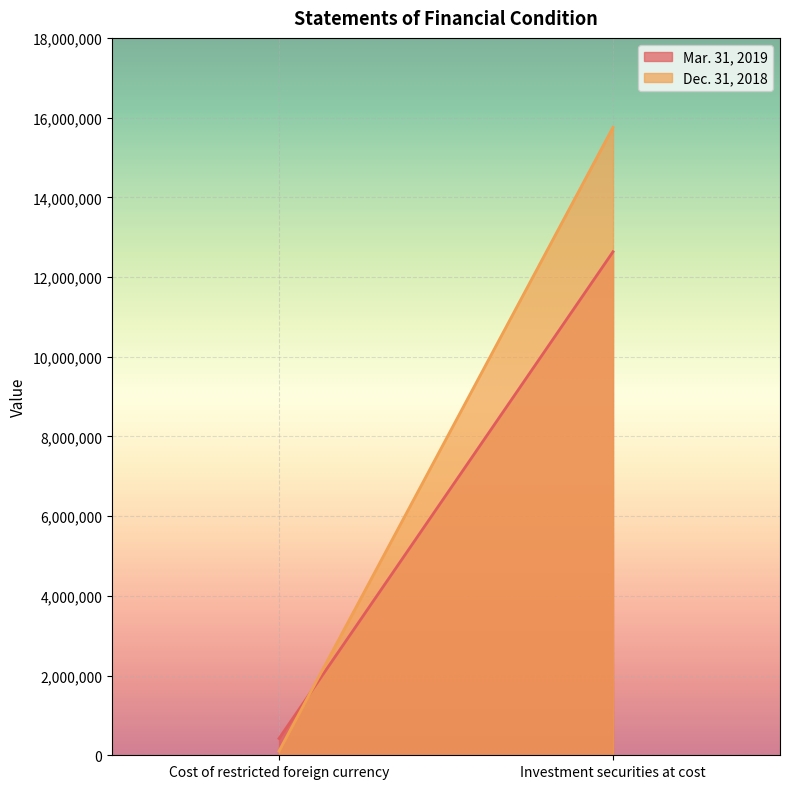

How many lines are shown in the chart?

2